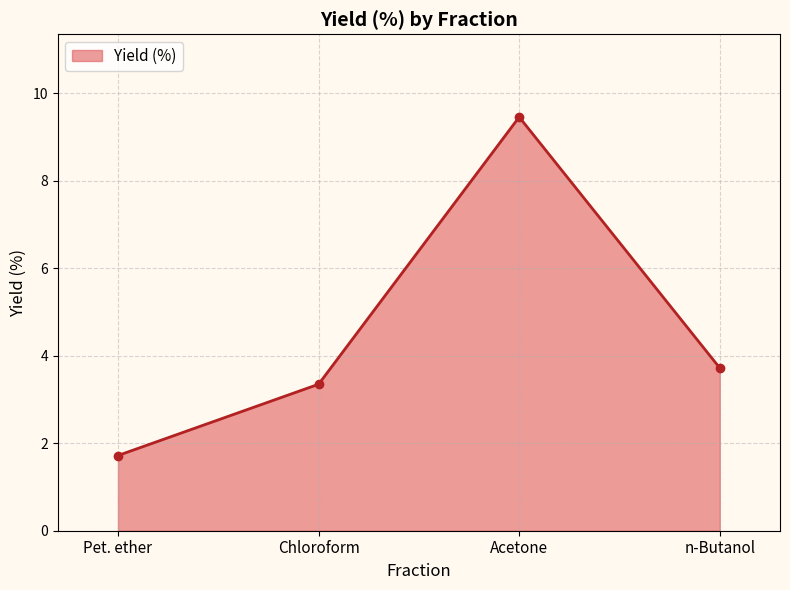

What is the greatest value displayed?

9.5